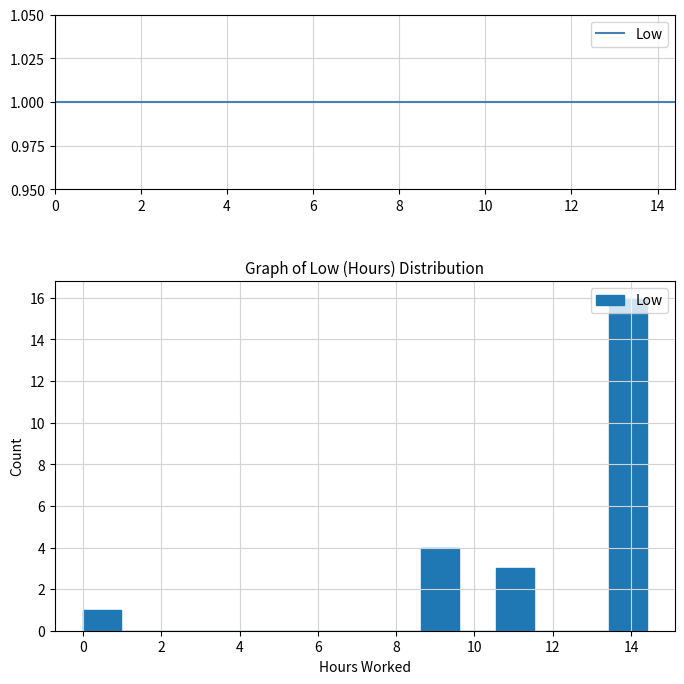

Reading left to right, list every bar in this chart as the range it spans on the x-axis followed by its height. Neither the bar edges nor the heights are printed on the chart, so give them approximately, as read against the axes.

0.00 to 0.96: 1
0.96 to 1.92: 0
1.92 to 2.88: 0
2.88 to 3.84: 0
3.84 to 4.80: 0
4.80 to 5.76: 0
5.76 to 6.72: 0
6.72 to 7.68: 0
7.68 to 8.64: 0
8.64 to 9.60: 4
9.60 to 10.56: 0
10.56 to 11.52: 3
11.52 to 12.48: 0
12.48 to 13.44: 0
13.44 to 14.40: 16